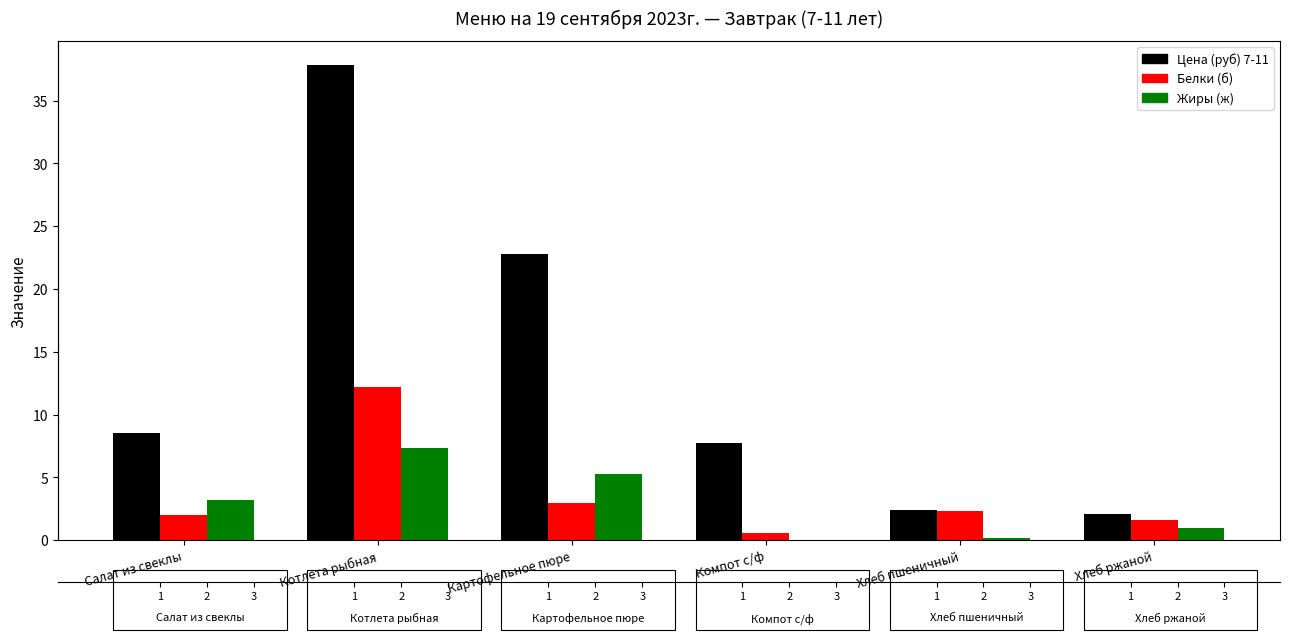

Which category has the highest value across all series?

Котлета рыбная